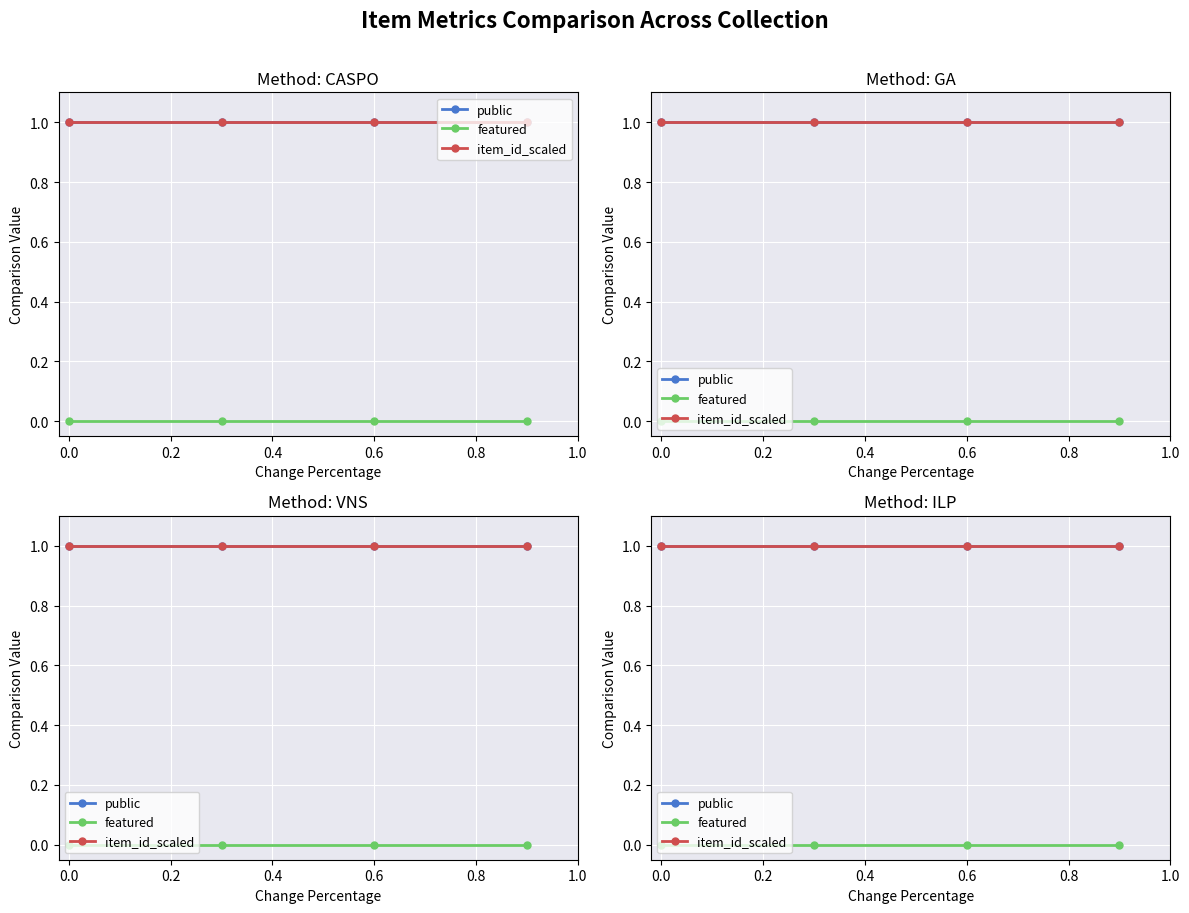

How many lines are shown in the chart?

3